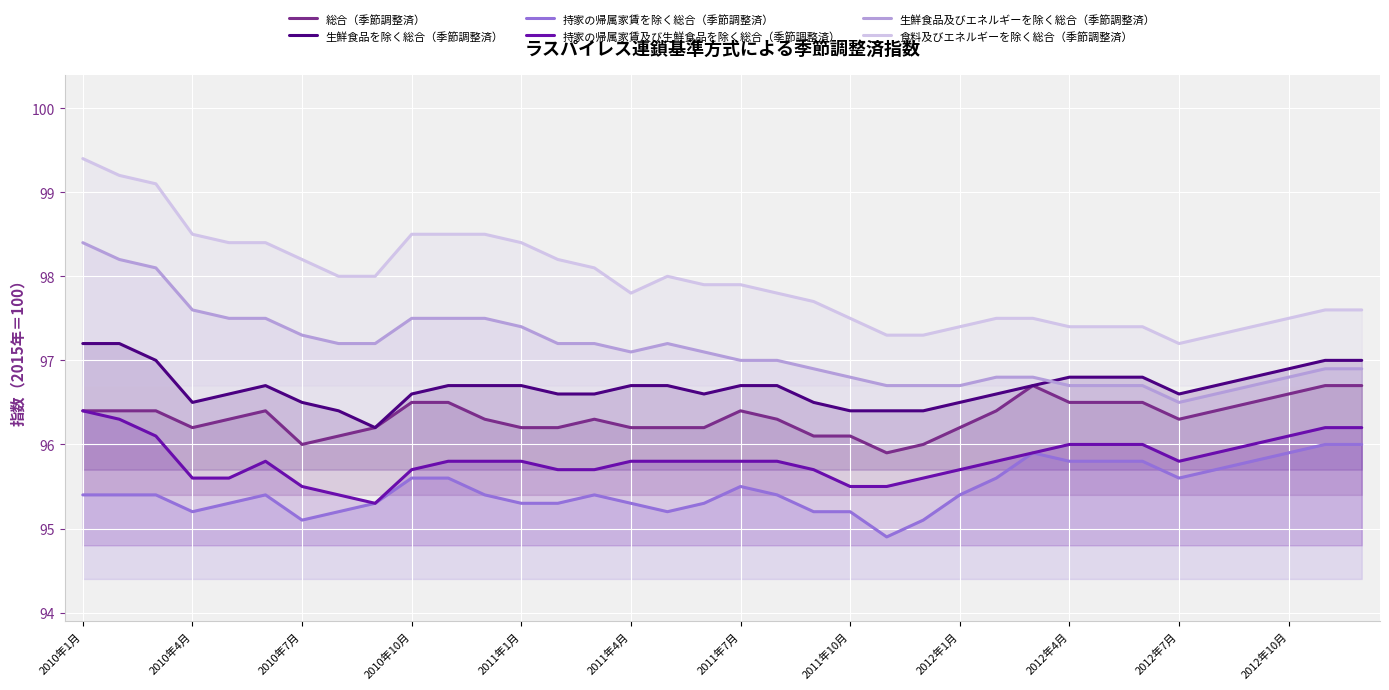

What is the difference between the maximum and minimum values in the 持家の帰属家賃を除く総合（季節調整済） series?

1.1